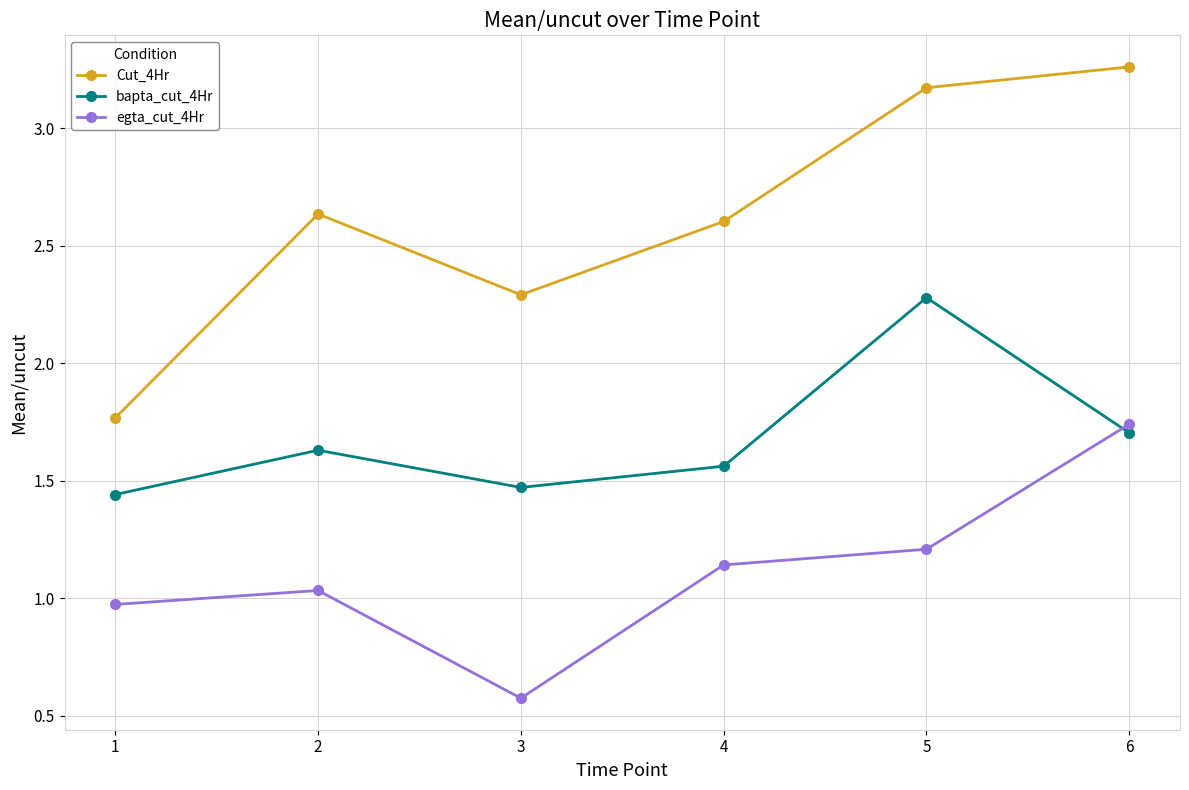

The value of egta_cut_4Hr at 5 is 2.0. True or false?

False